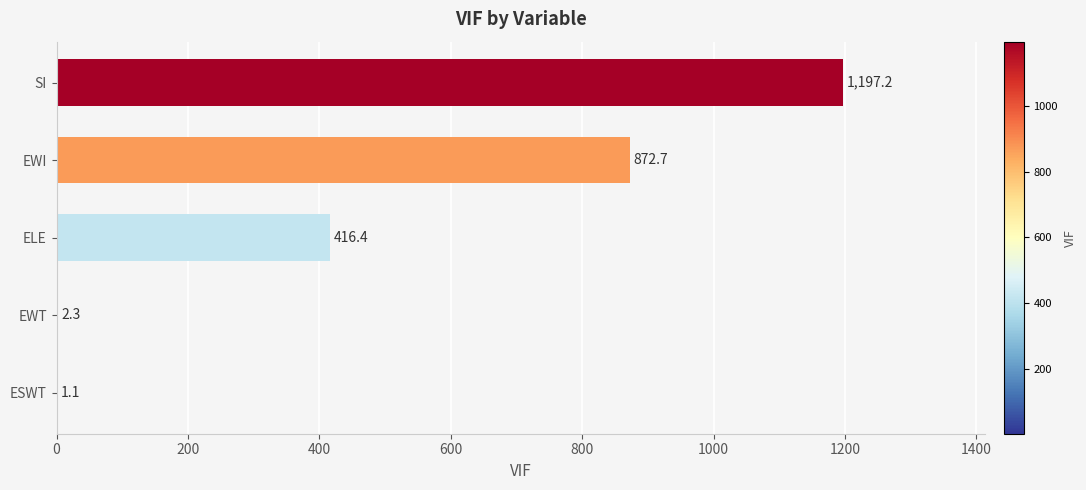

What is the maximum value shown in the chart?

1197.2